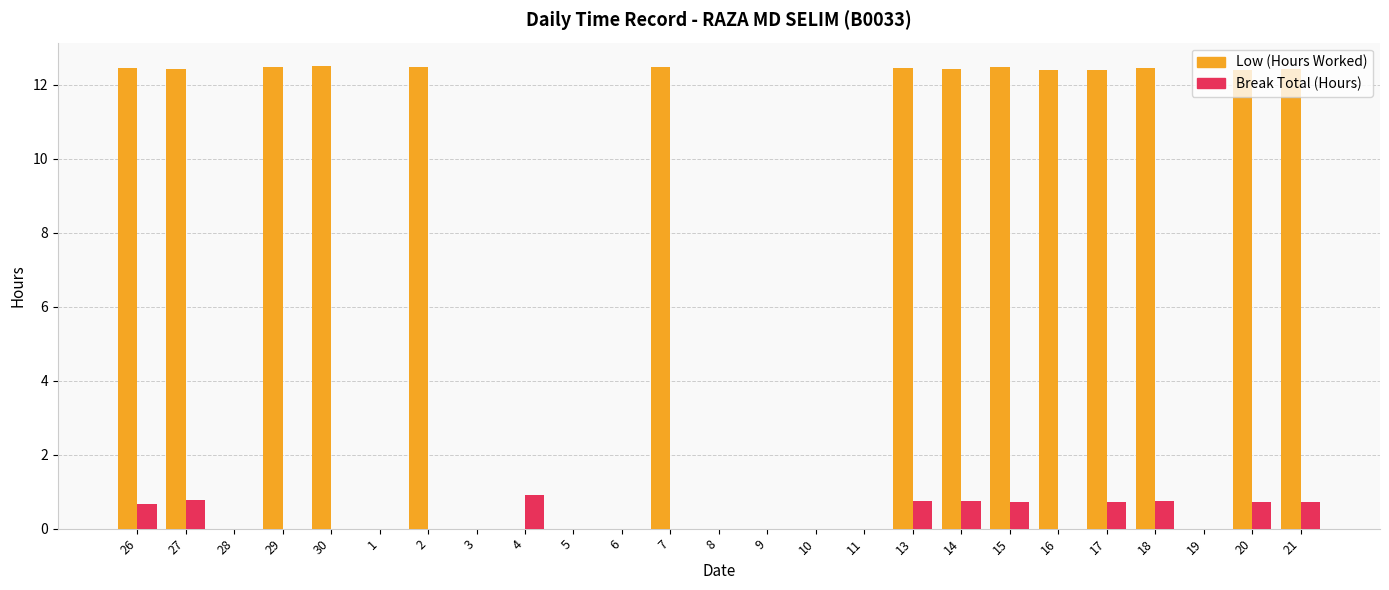

What is the total value across all series at 20?

13.1